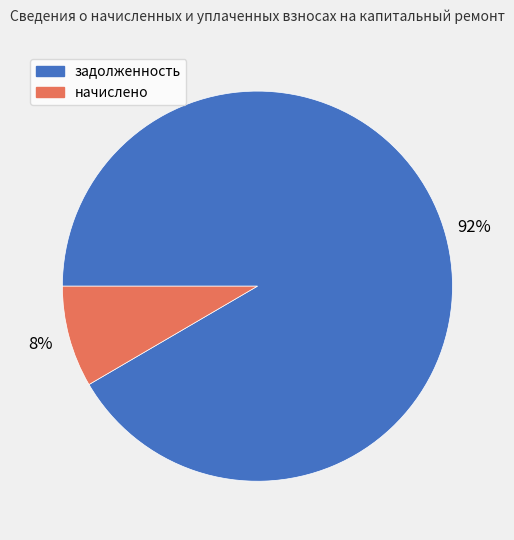

Is there a majority slice in this chart?

Yes